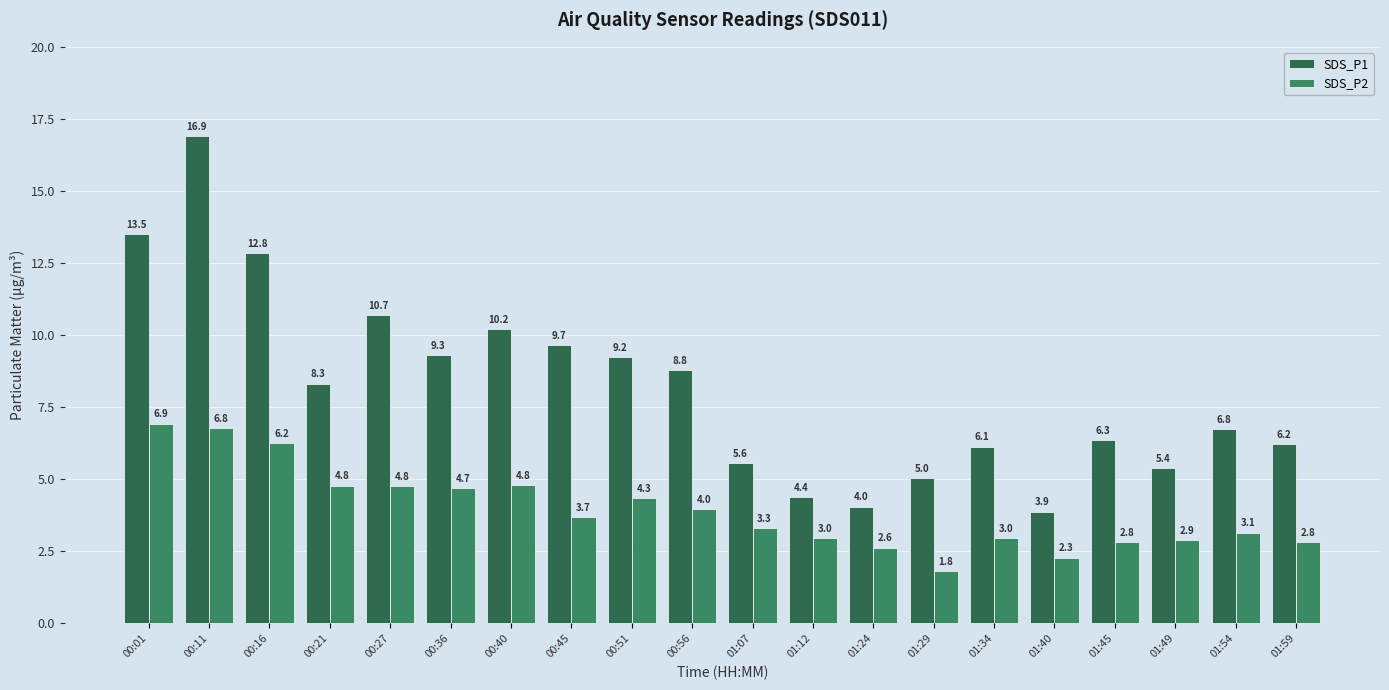

Between 00:40 and 01:40, which series saw the biggest shift?

SDS_P1